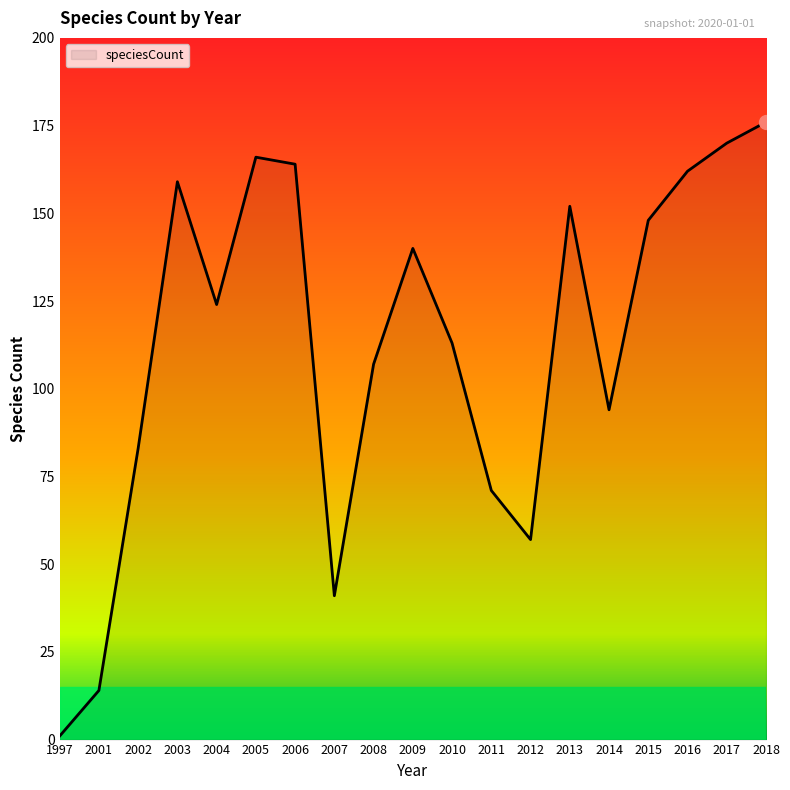

At which category does the data reach its first local peak?

2003